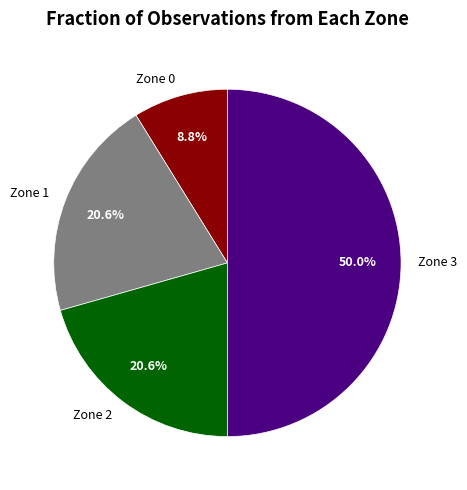

To the nearest percent, what is the difference between the largest and smallest slice percentages?

41%